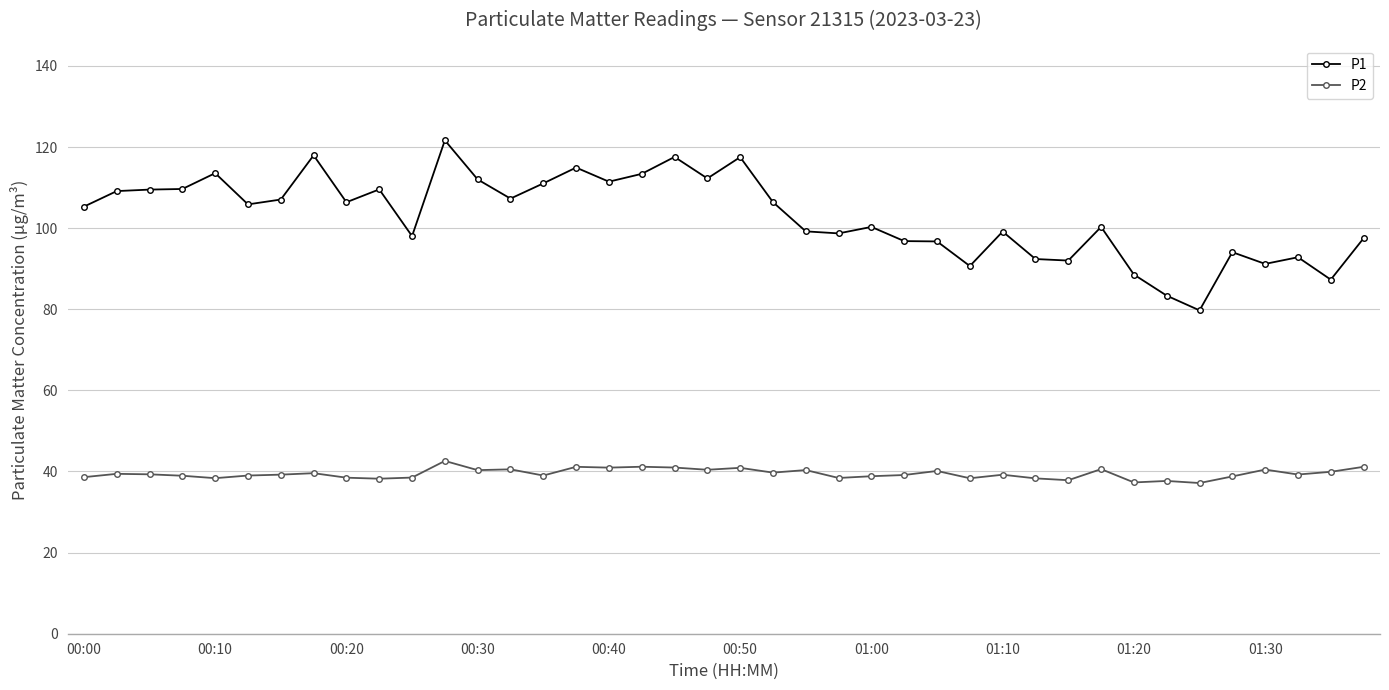

How many lines are shown in the chart?

2